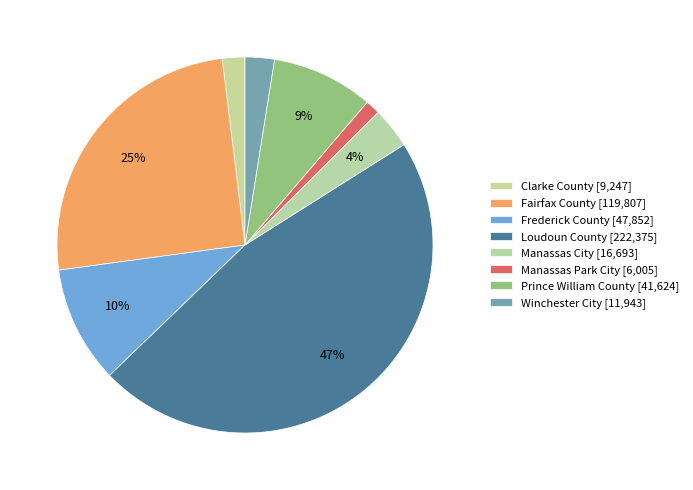

What is the change in value from Clarke County to Frederick County?

+38605